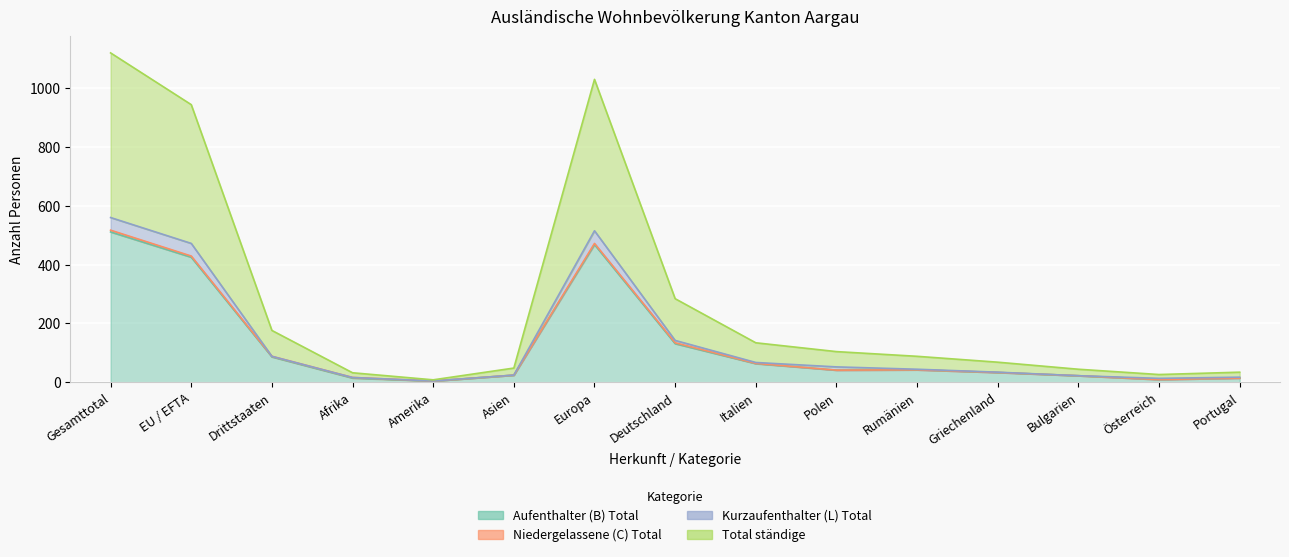

Where is the first local maximum for Aufenthalter (B) Total?

Europa